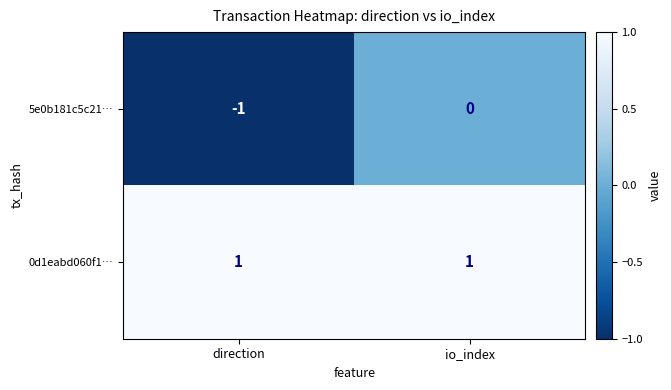

Which series has the widest spread of values?

5e0b181c5c21…